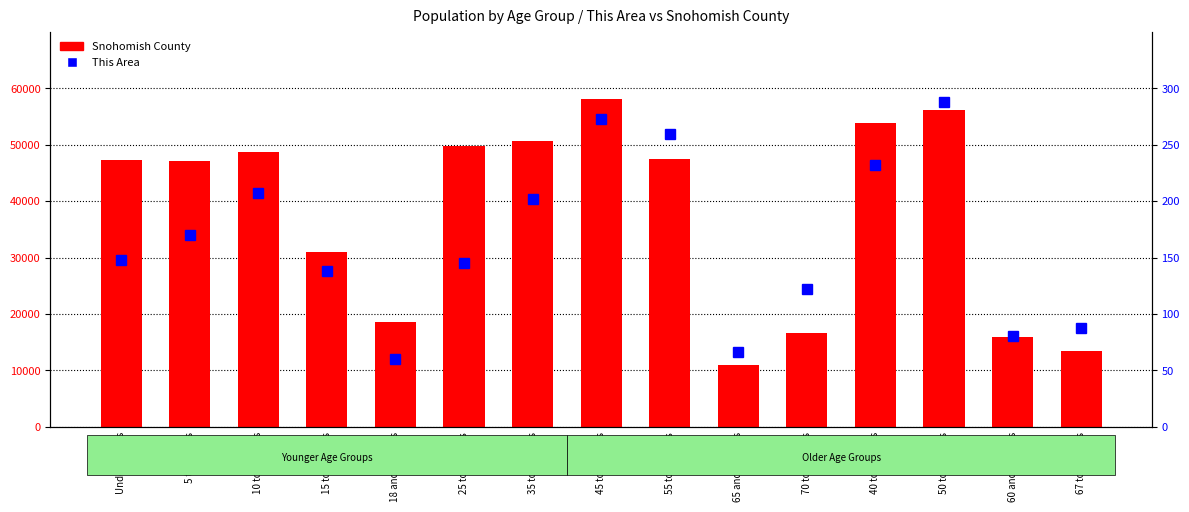

How many distinct data groups are displayed?

2